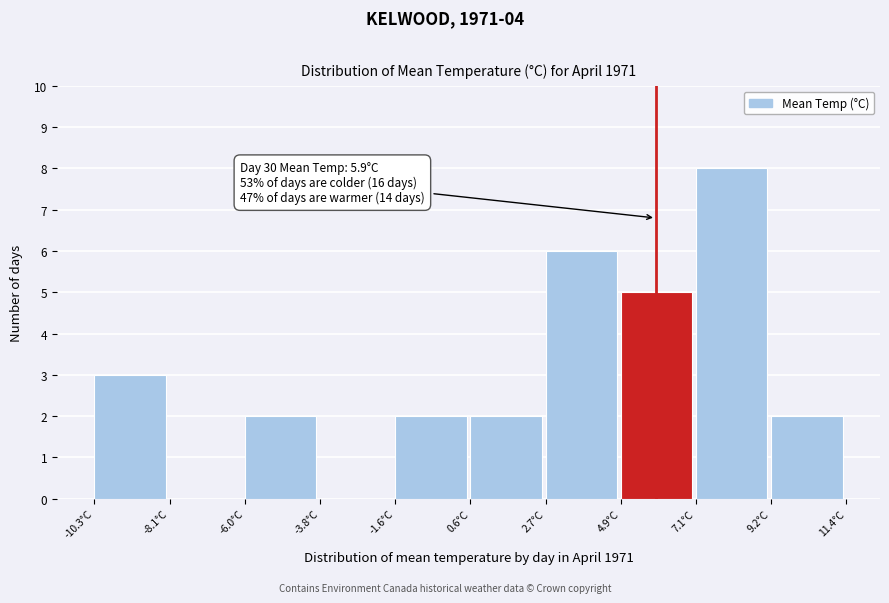

Which range on the x-axis has the tallest bar?

7.0 to 9.0